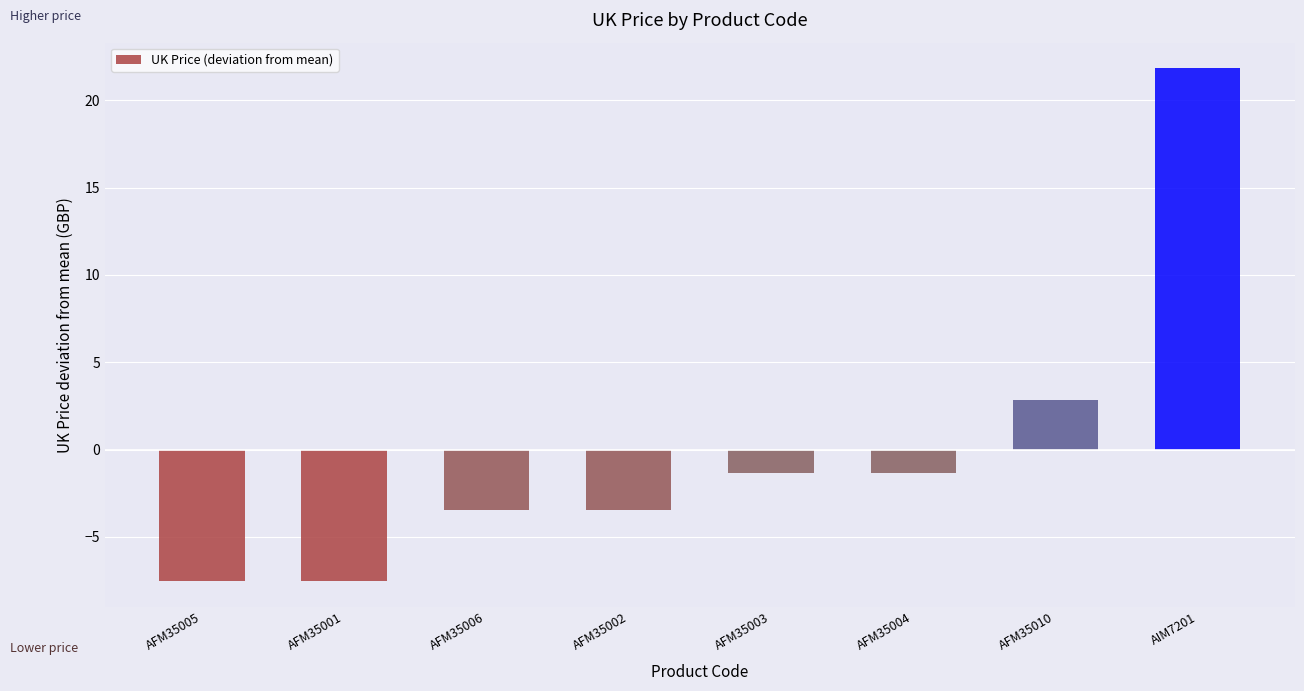

The value at AFM35010 is 4.2. True or false?

False